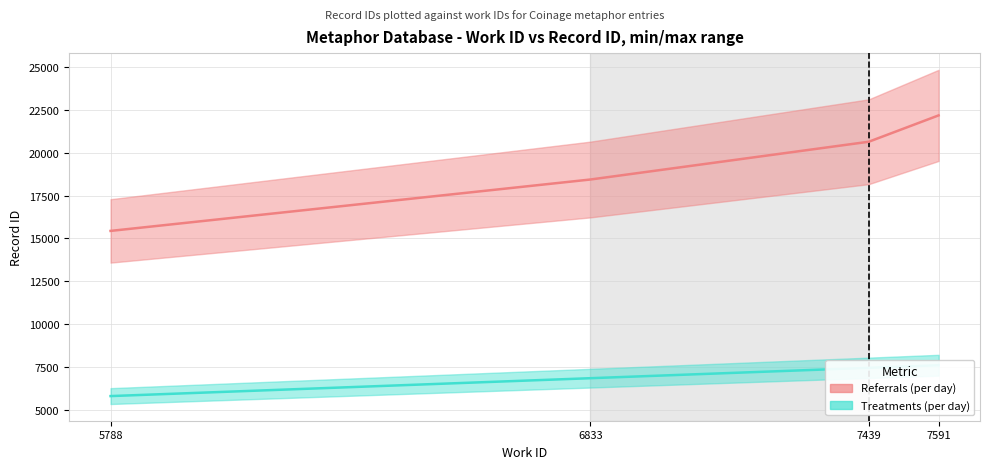

How many series are shown in this chart?

2